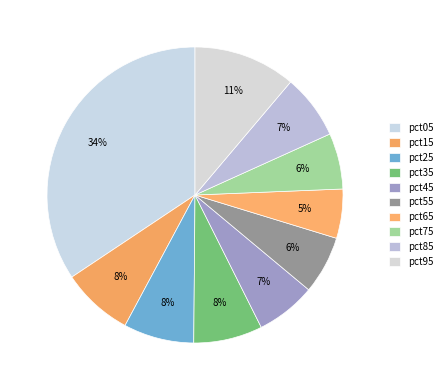

What is the change in value from pct25 to pct95?

+0.3